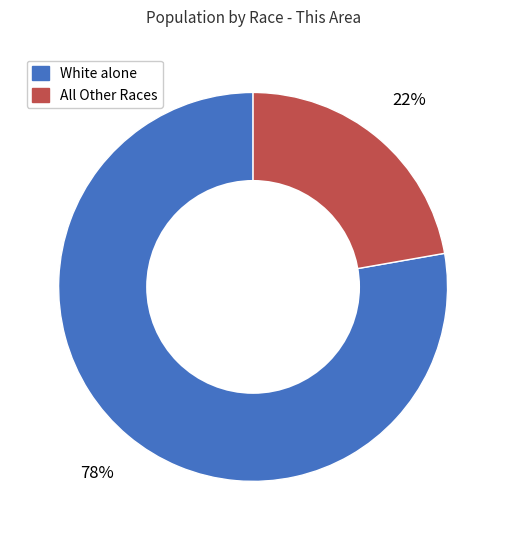

Does All Other Races represent more than half of the total?

No